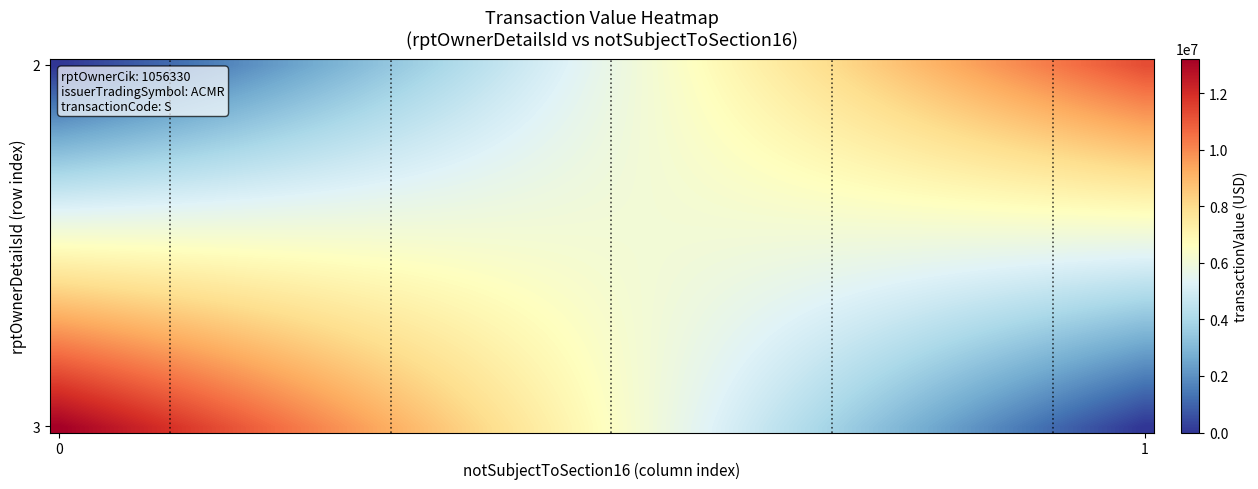

Reading left to right, extract all data points from this chart.

3: 13221700	0
2: 0	11248550